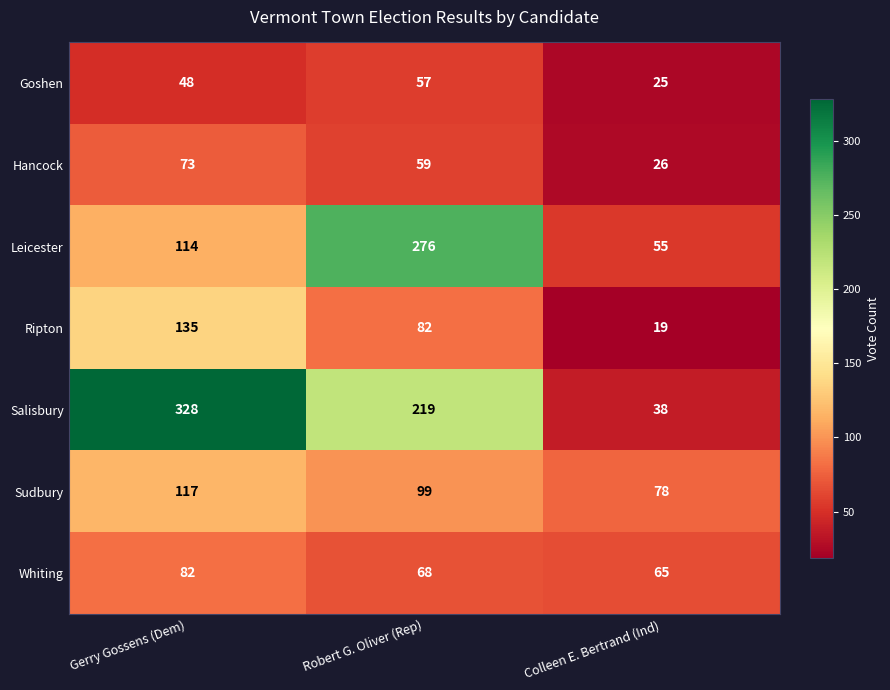

Rank the series at Robert G. Oliver (Rep) from lowest to highest value.

Goshen, Hancock, Whiting, Ripton, Sudbury, Salisbury, Leicester